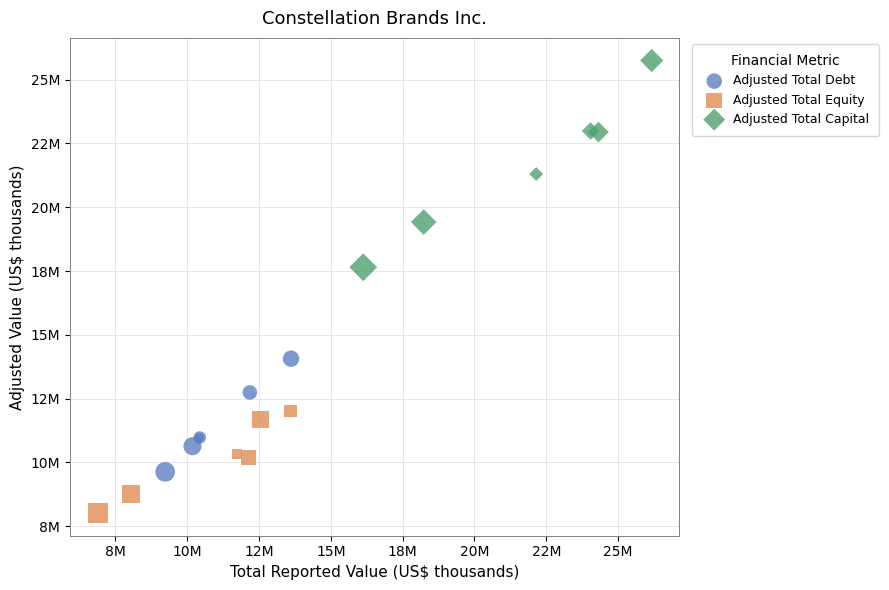

Which series reaches the maximum Y coordinate?

Adjusted Total Capital